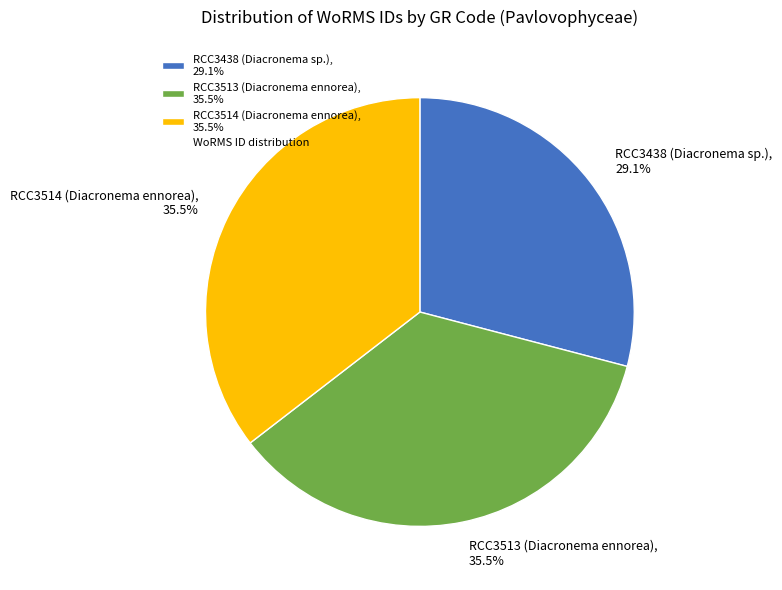

Is RCC3438 (Diacronema sp.), 29.1% the majority of the pie?

No